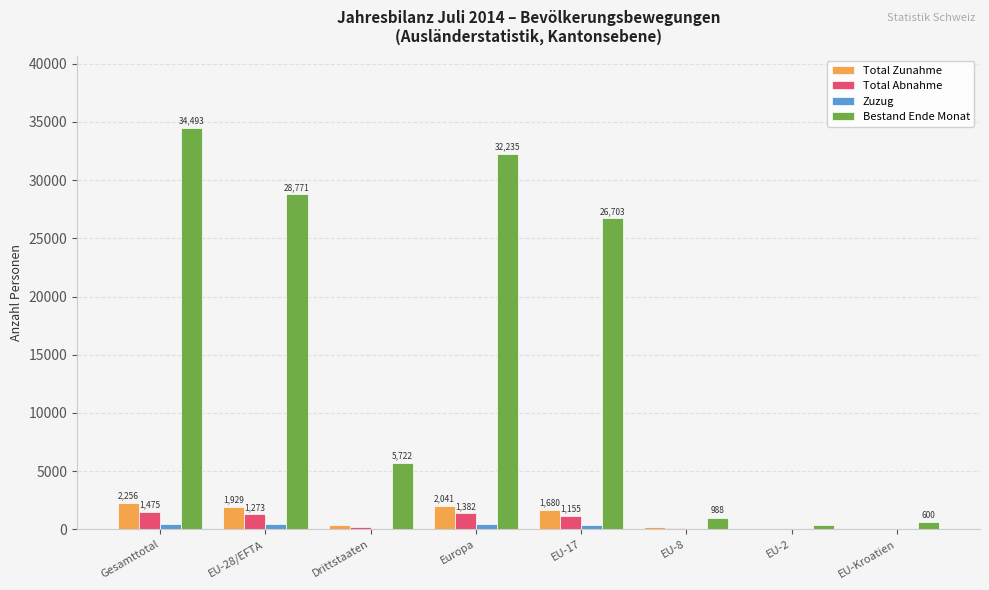

What is the greatest value displayed?

34493